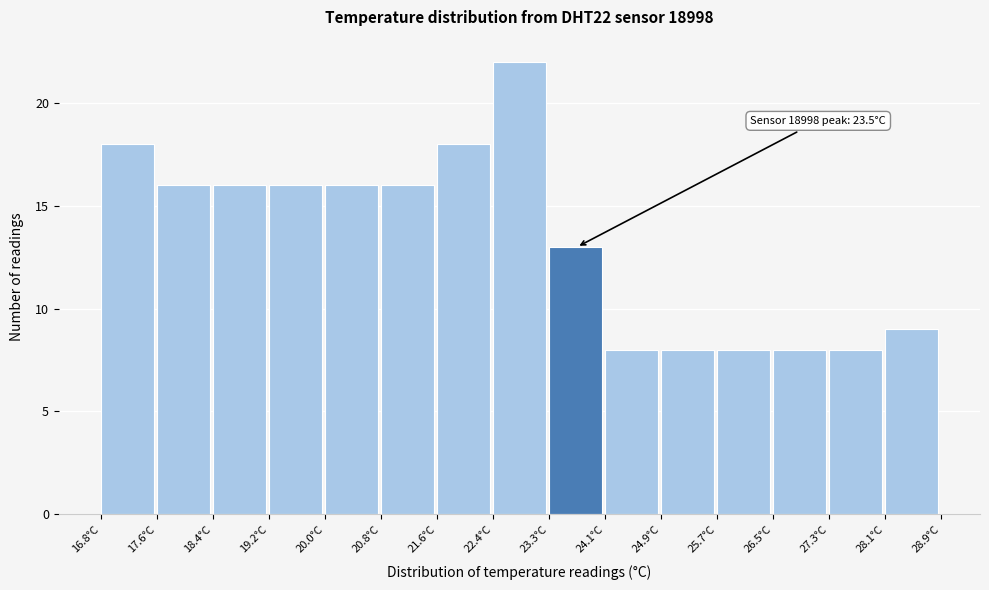

Which range on the x-axis has the tallest bar?

22.4 to 23.3